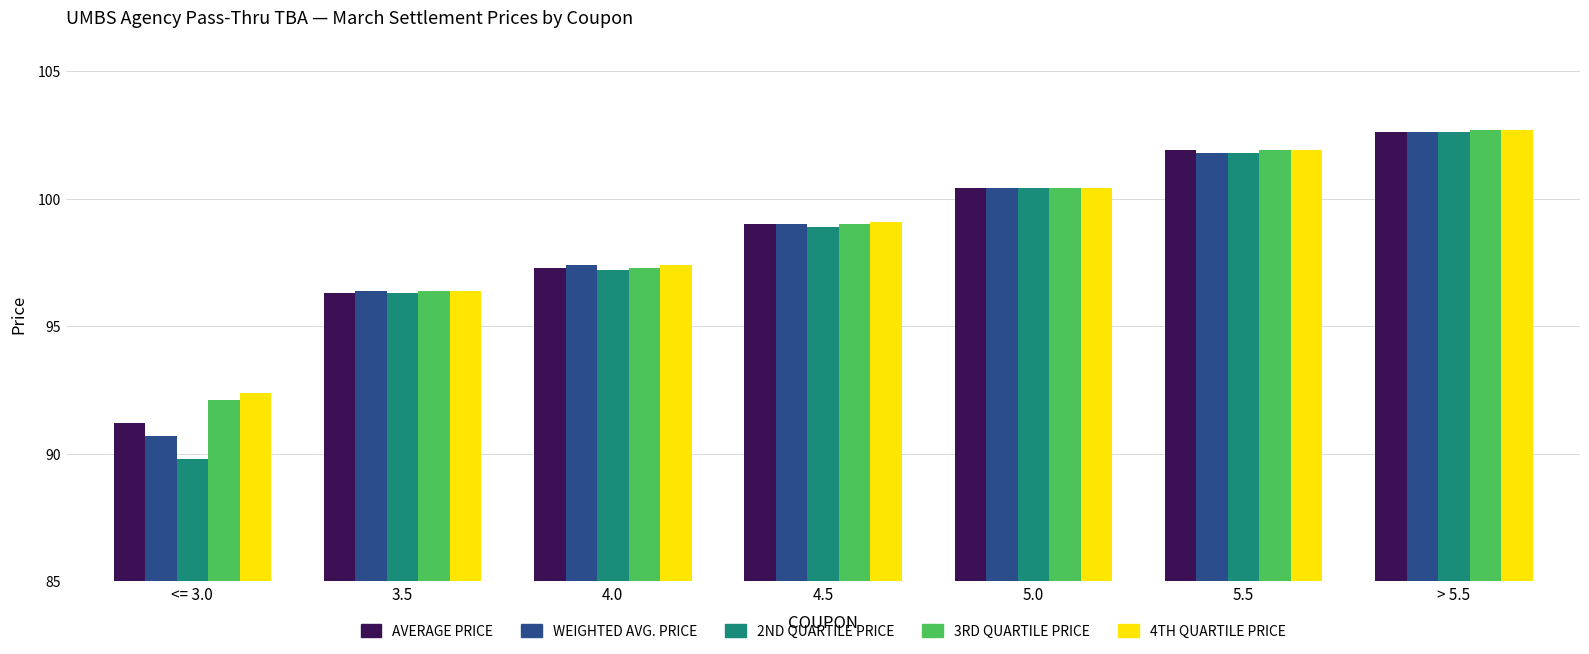

Reading right to left, transcribe all the data shown in this chart.

AVERAGE PRICE: > 5.5=102.6	5.5=101.9	5.0=100.4	4.5=99.0	4.0=97.3	3.5=96.3	<= 3.0=91.2
WEIGHTED AVG. PRICE: > 5.5=102.6	5.5=101.8	5.0=100.4	4.5=99.0	4.0=97.4	3.5=96.4	<= 3.0=90.7
2ND QUARTILE PRICE: > 5.5=102.6	5.5=101.8	5.0=100.4	4.5=98.9	4.0=97.2	3.5=96.3	<= 3.0=89.8
3RD QUARTILE PRICE: > 5.5=102.7	5.5=101.9	5.0=100.4	4.5=99.0	4.0=97.3	3.5=96.4	<= 3.0=92.1
4TH QUARTILE PRICE: > 5.5=102.7	5.5=101.9	5.0=100.4	4.5=99.1	4.0=97.4	3.5=96.4	<= 3.0=92.4